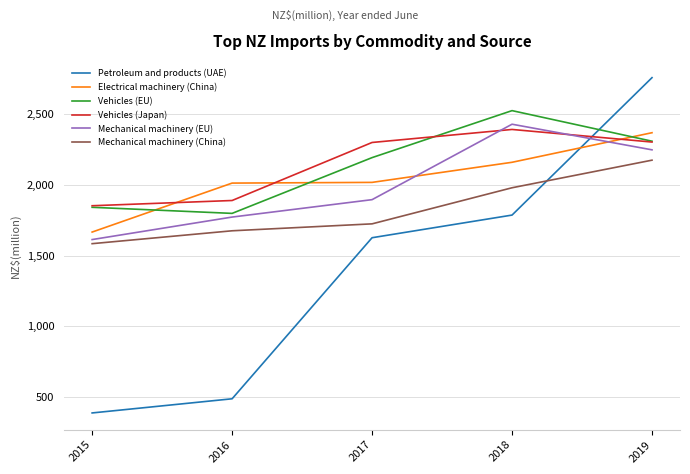

What is the difference between the Mechanical machinery (China) values at 2015 and 2018?

395